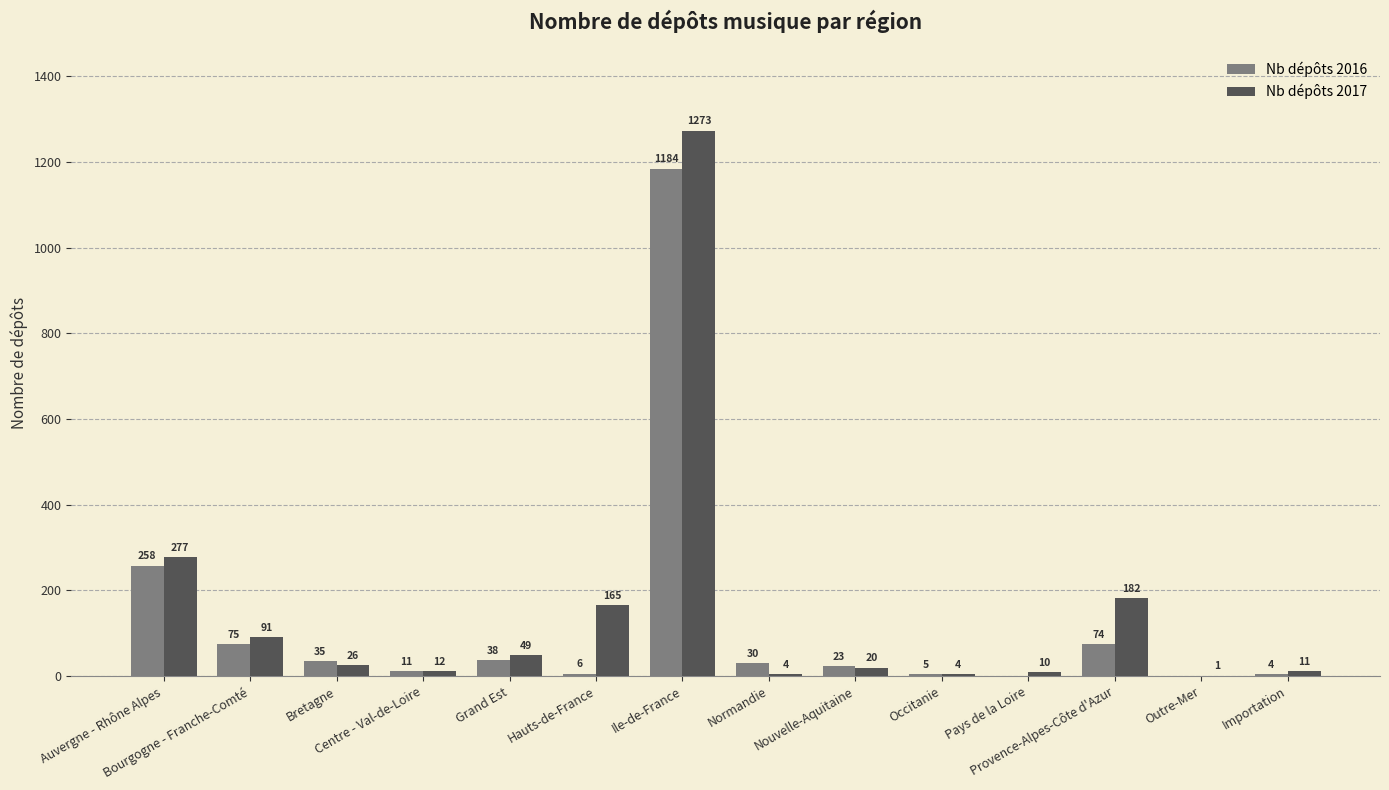

What is the sum of the Nb dépôts 2016 values at Bourgogne - Franche-Comté and Bretagne?

110